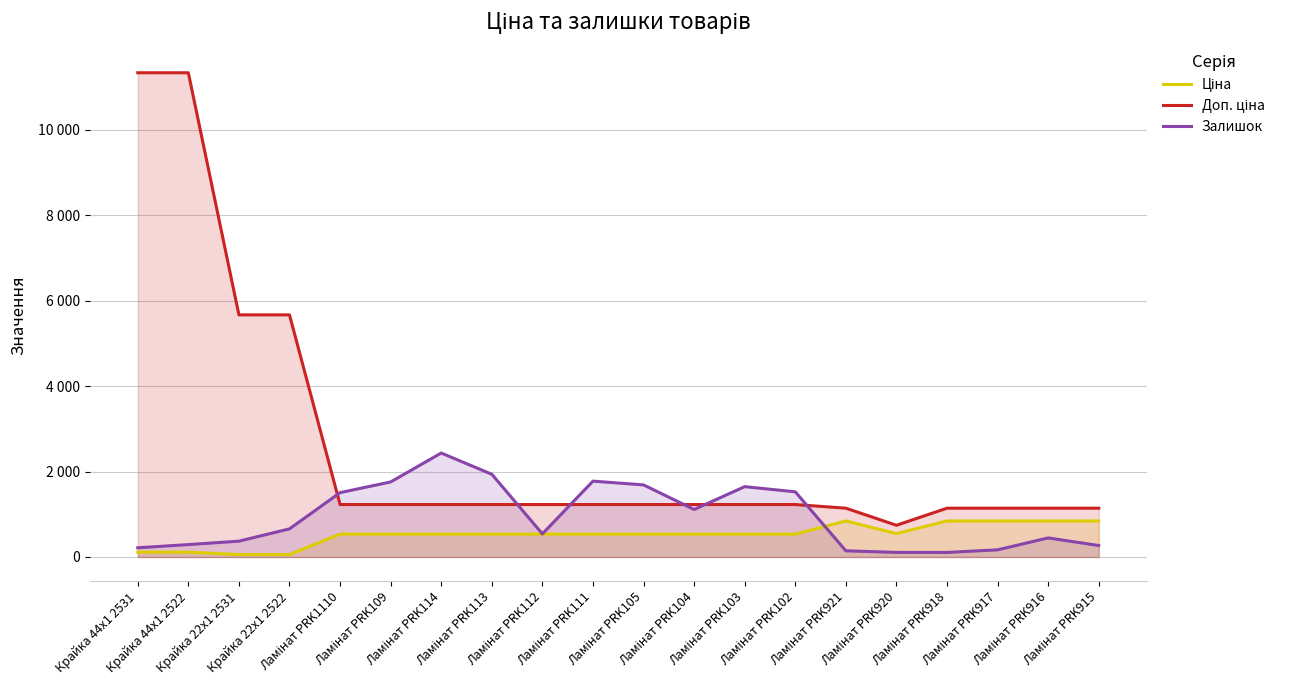

The Залишок series shows 2704.3 at Ламінат PRK102. True or false?

False